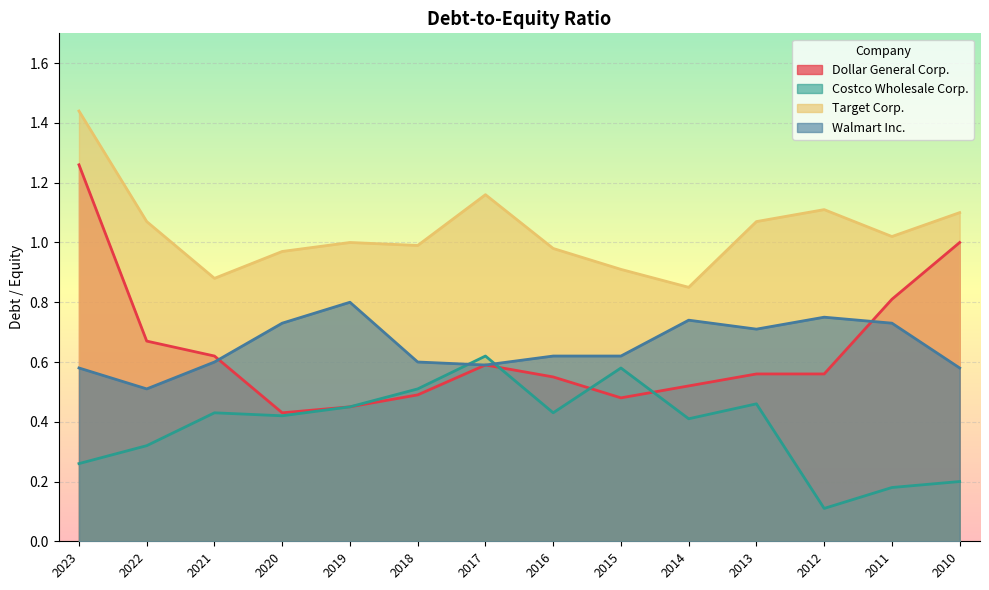

Which category has the lowest value in the Costco Wholesale Corp. series?

2012